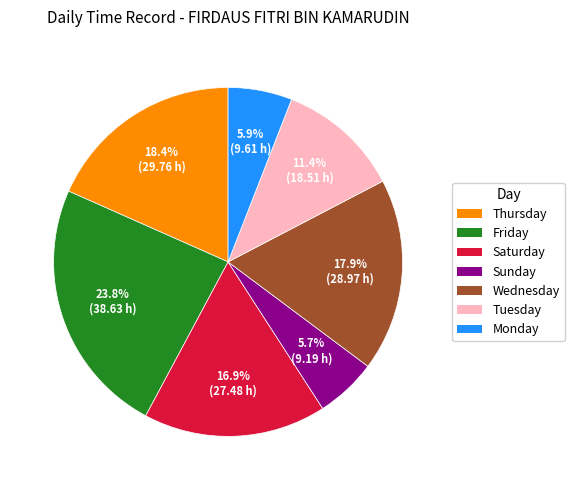

Is there any slice that represents more than half of the pie?

No